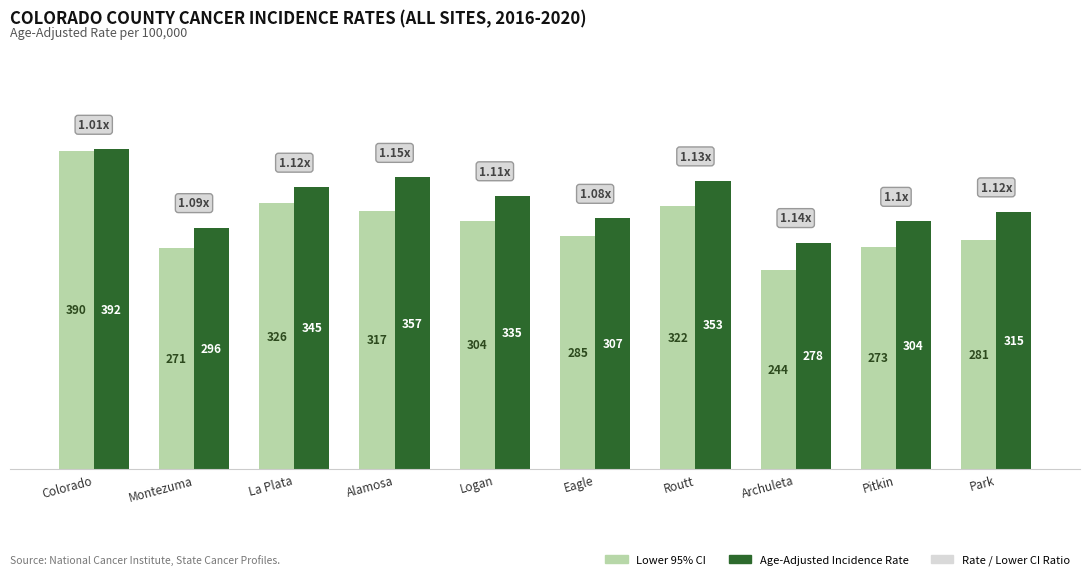

Which series has the largest range (max minus min)?

Lower 95% CI